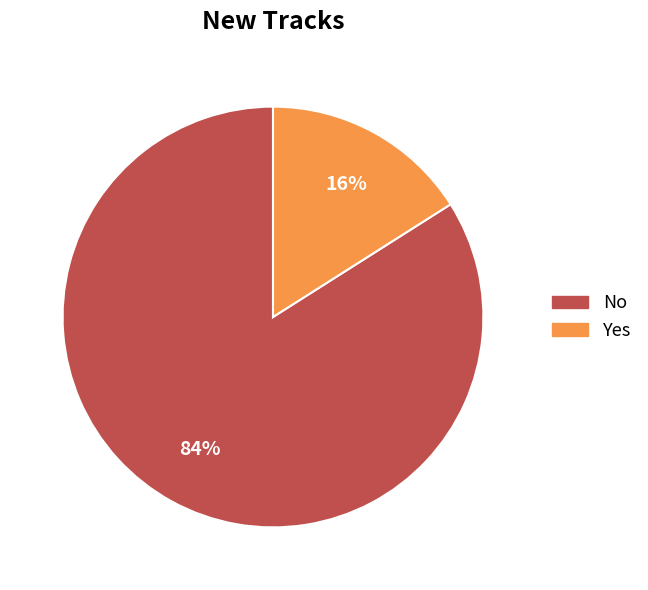

What is the largest slice in the pie chart?

No